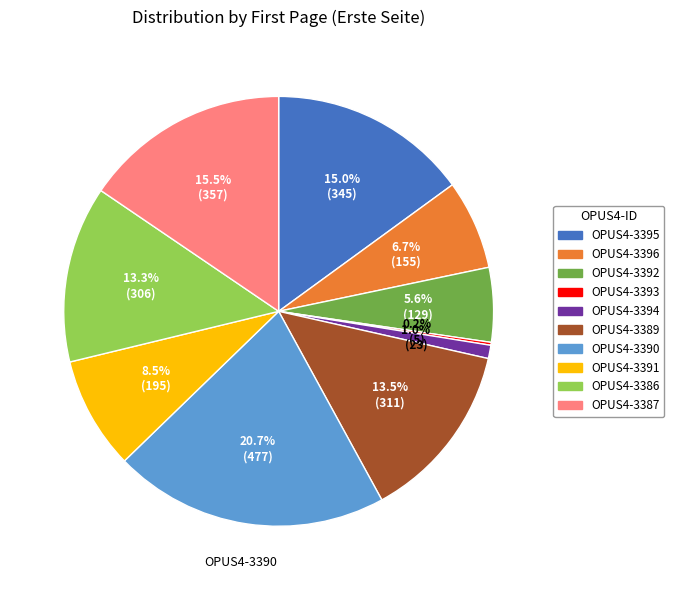

Is there any slice that represents more than half of the pie?

No